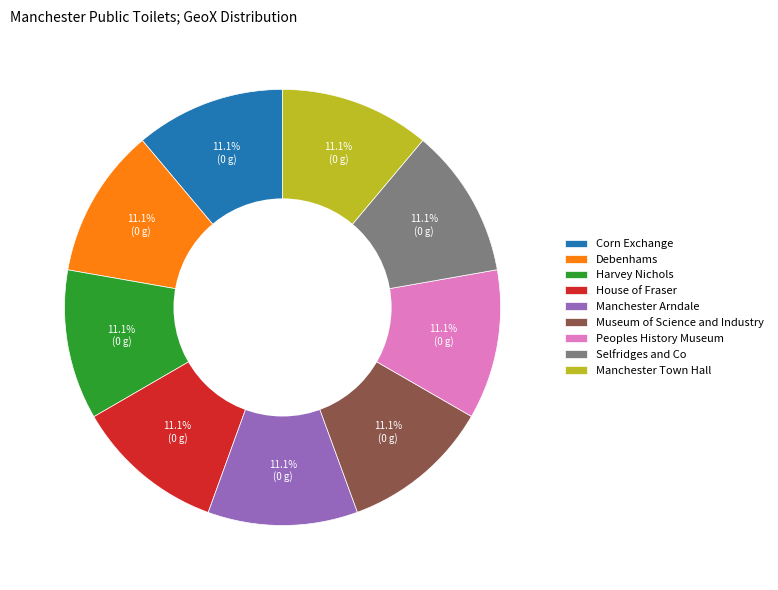

Is there any slice that represents more than half of the pie?

No